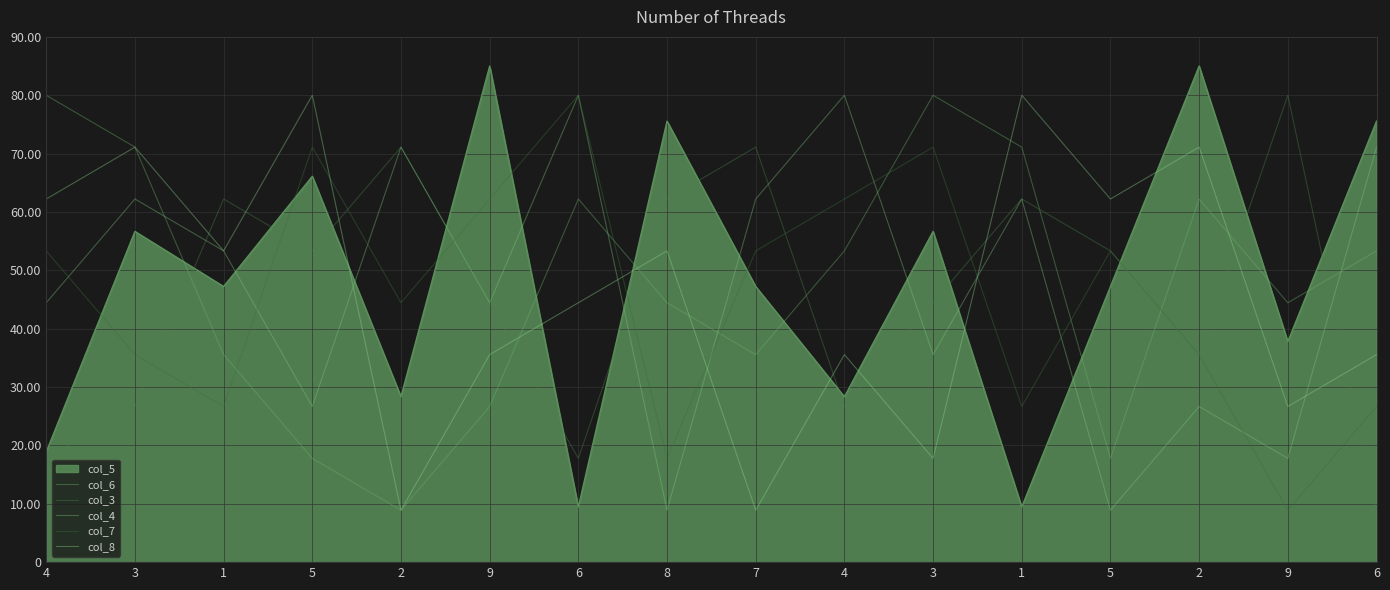

Where is col_6 nearest to the value 44?

8